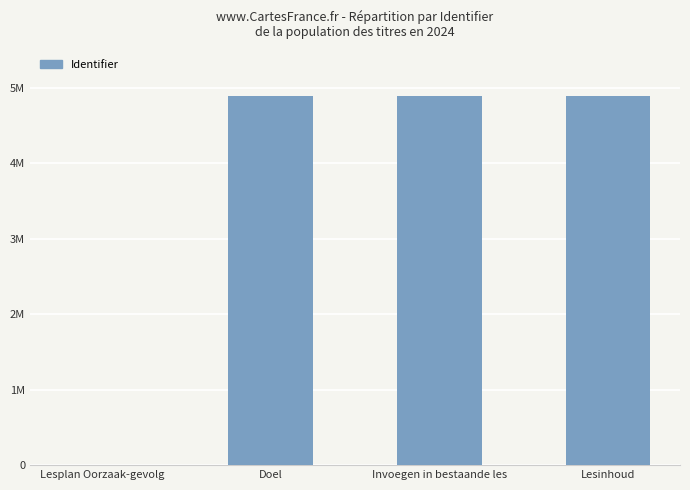

What is the approximate value at Doel, to the nearest 50?

4885550